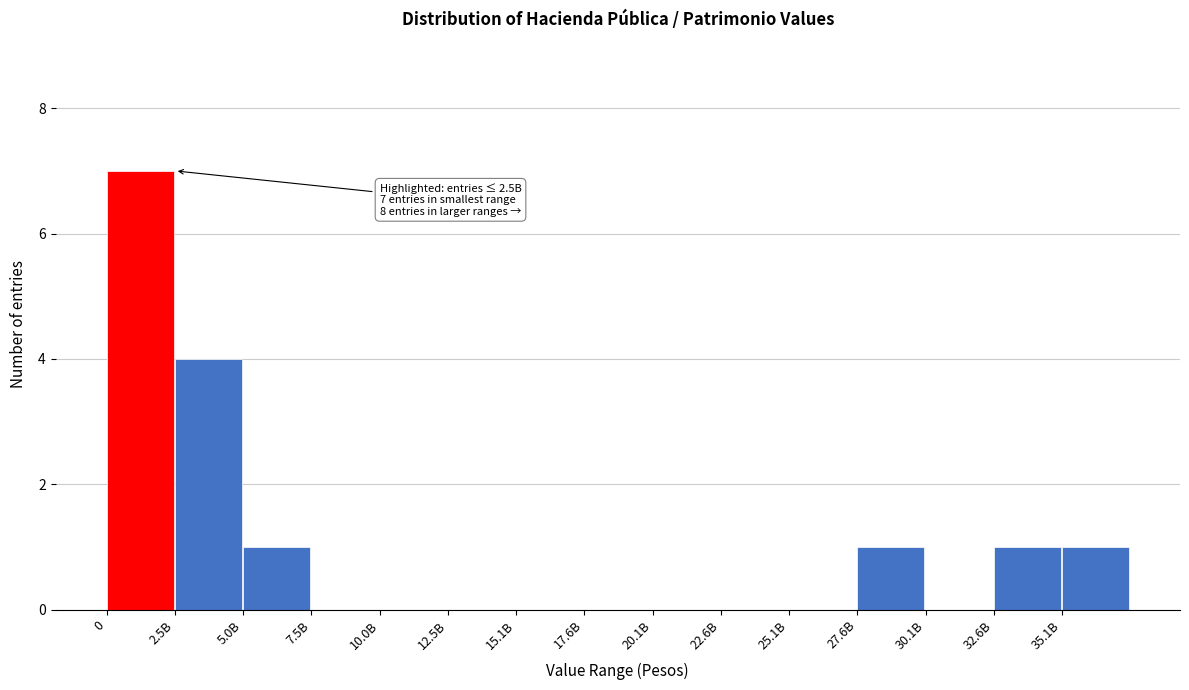

Reading right to left, extract all data points from this chart.

35.1B=1	32.6B=1	30.1B=0	27.6B=1	25.1B=0	22.6B=0	20.1B=0	17.6B=0	15.1B=0	12.5B=0	10.0B=0	7.5B=0	5.0B=1	2.5B=4	0=7